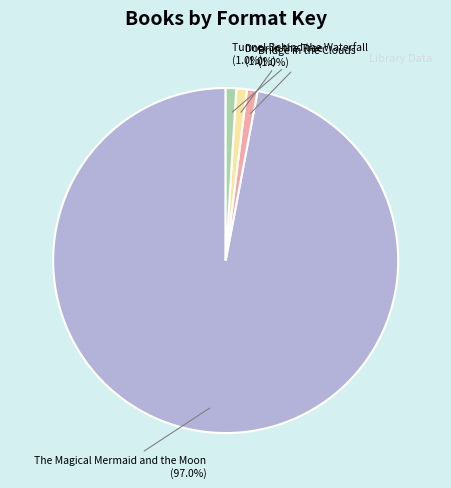

How many segments does this pie chart have?

4